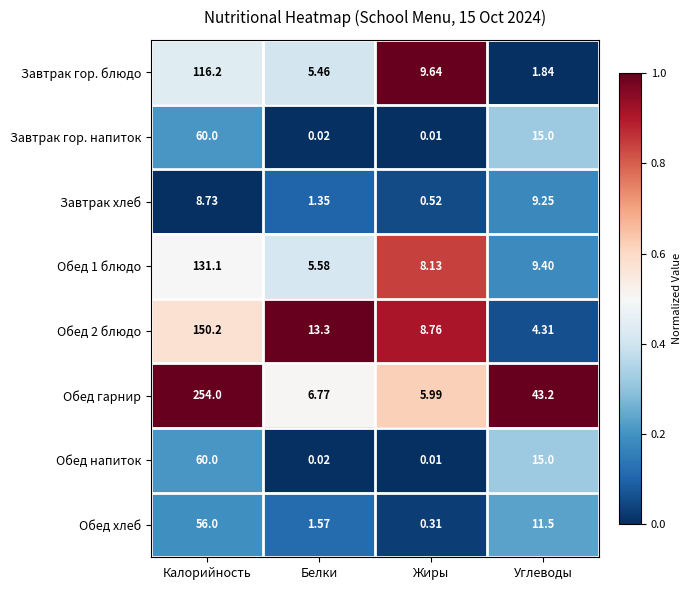

Which series has the largest total across all categories?

Обед гарнир